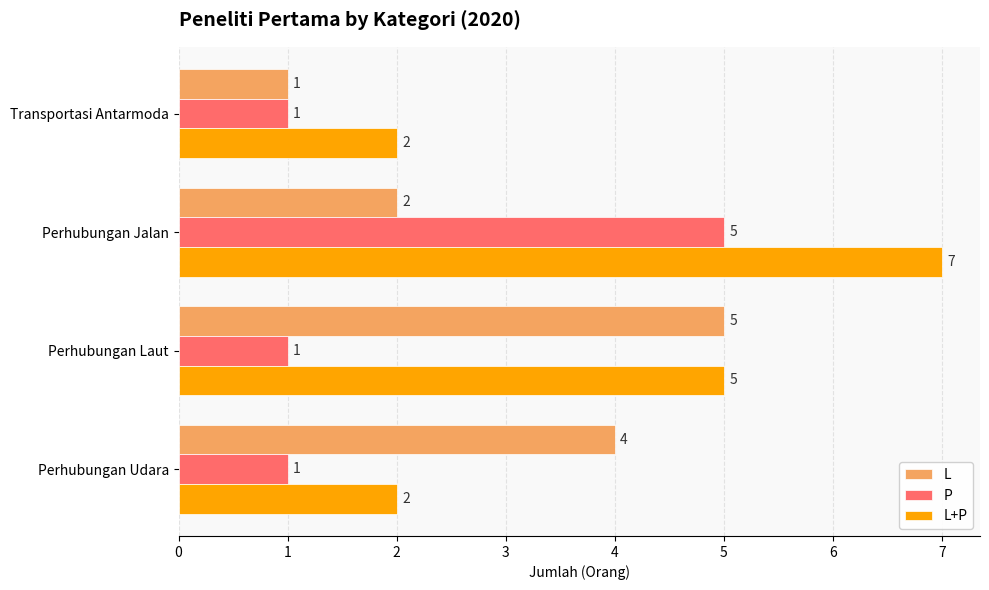

Where is L+P nearest to the value 4?

Perhubungan Laut